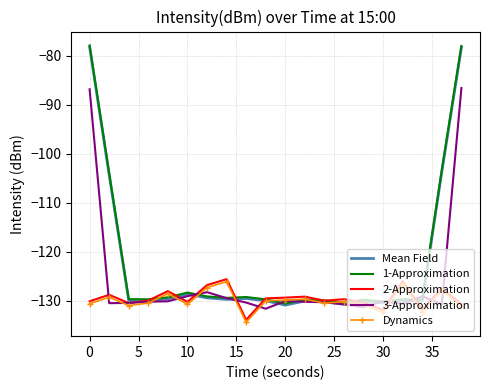

After their last crossing, which series has the higher values: 2-Approximation or 3-Approximation?

3-Approximation